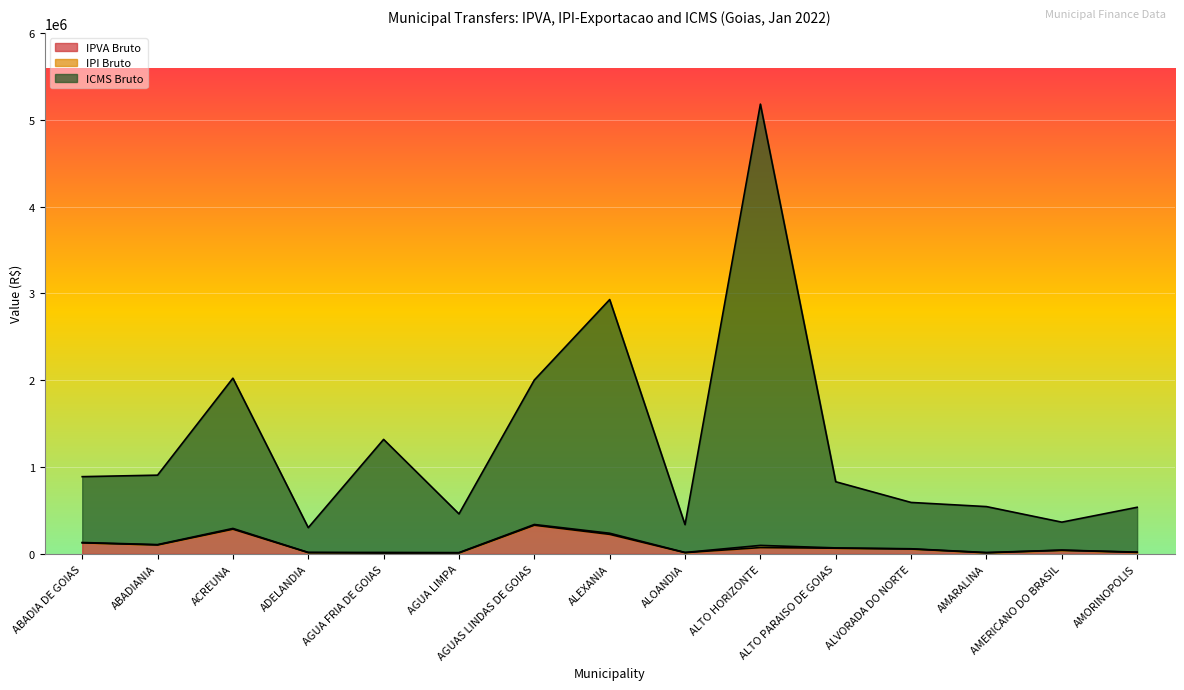

True or false: IPVA Bruto has more than 2 interior local peaks.

True